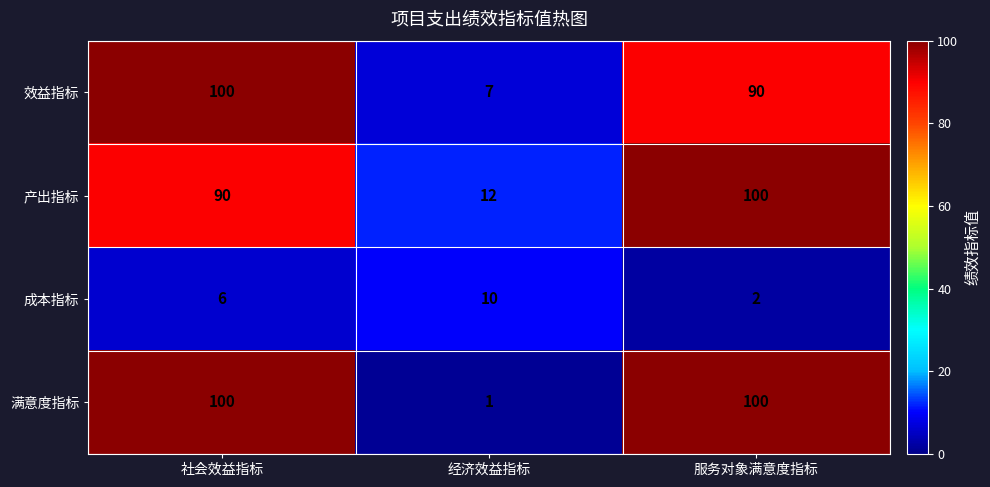

True or false: 成本指标 has a value of 6 at 社会效益指标.

True